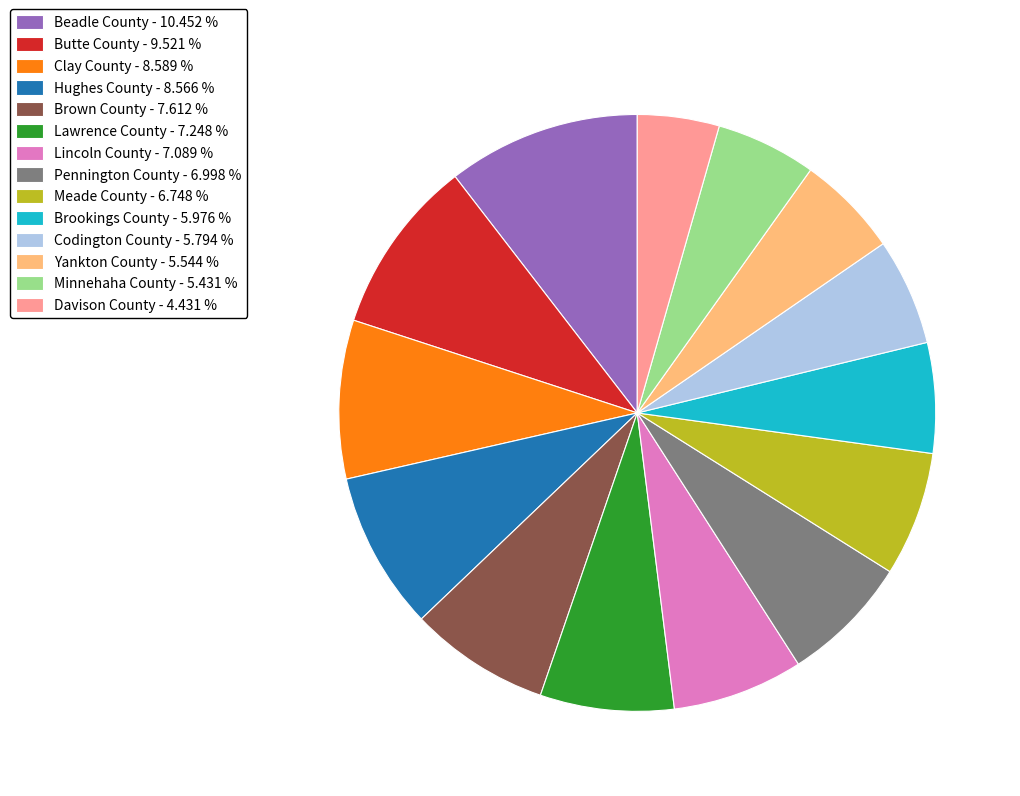

Approximately how many times larger is the value at Hughes County compared to Minnehaha County?

1.6